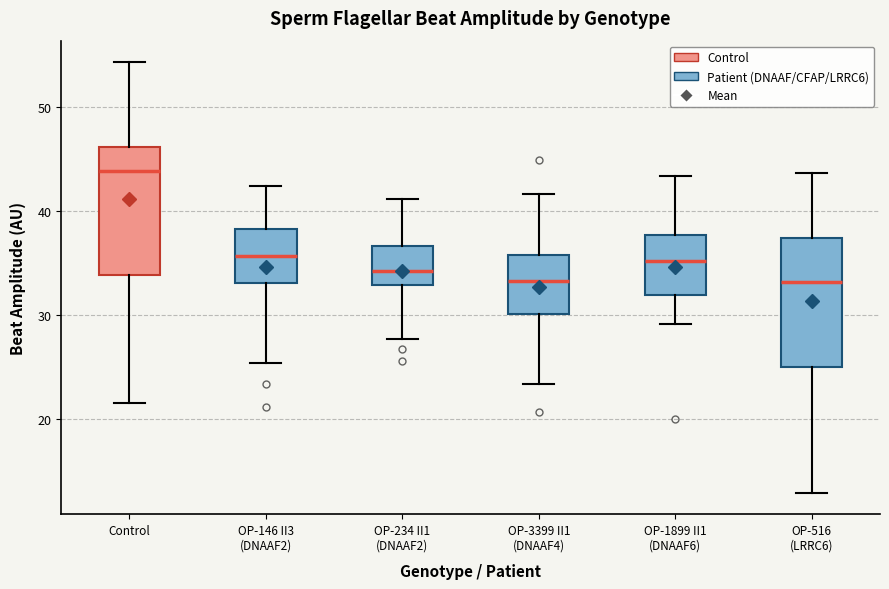

Where does the median line of the box for OP-234 II1 (DNAAF2) sit on the y-axis? The values are not printed on the chart, so give them approximately, as read against the axis.

34